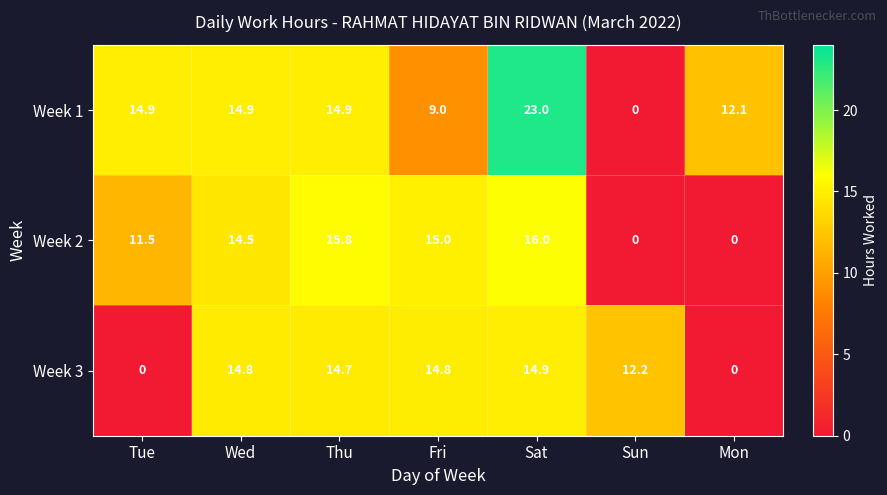

How many data points in Week 1 are less than 14?

3